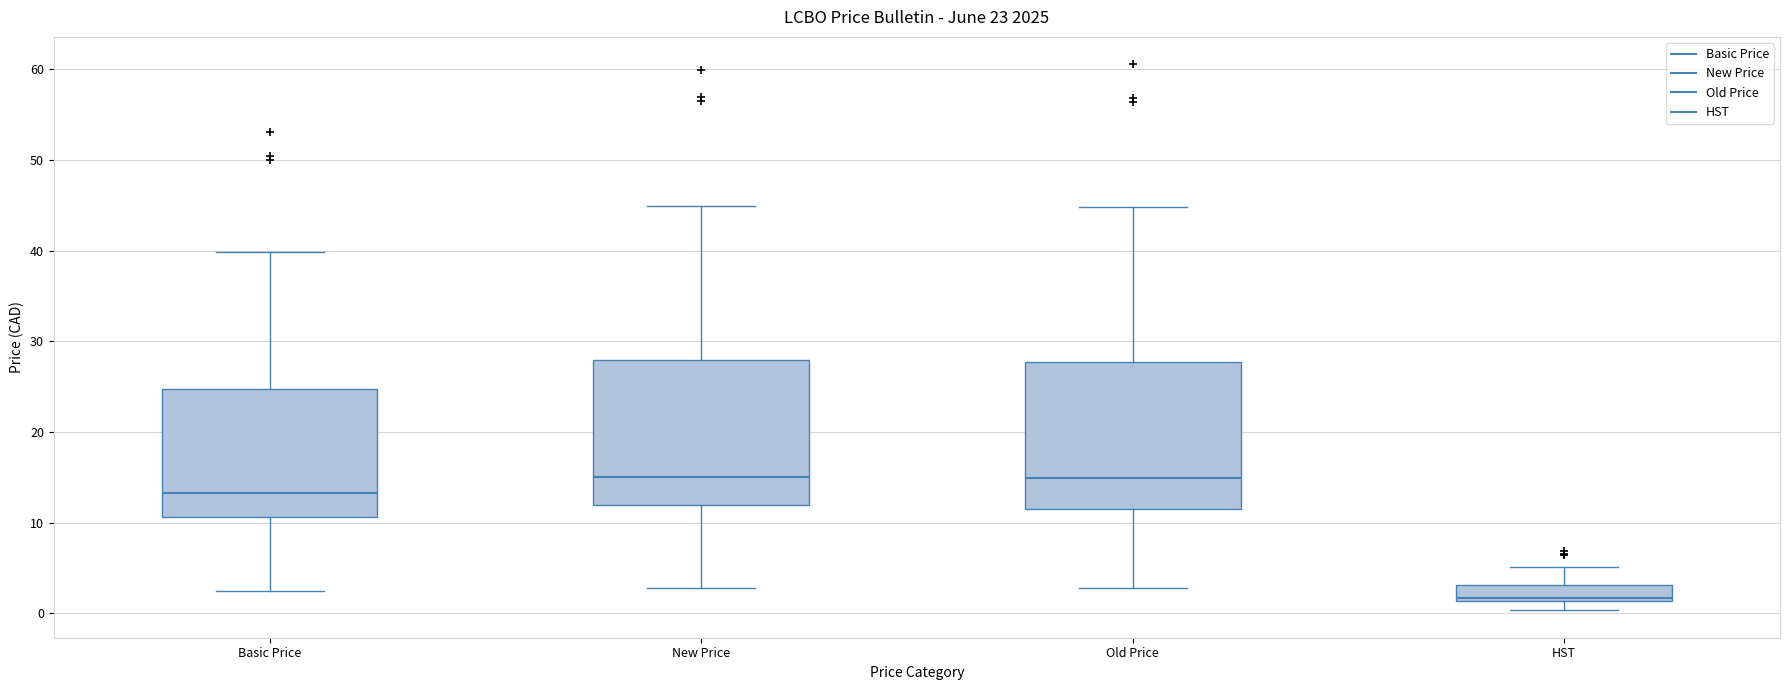

Which box has the lowest median line?

HST